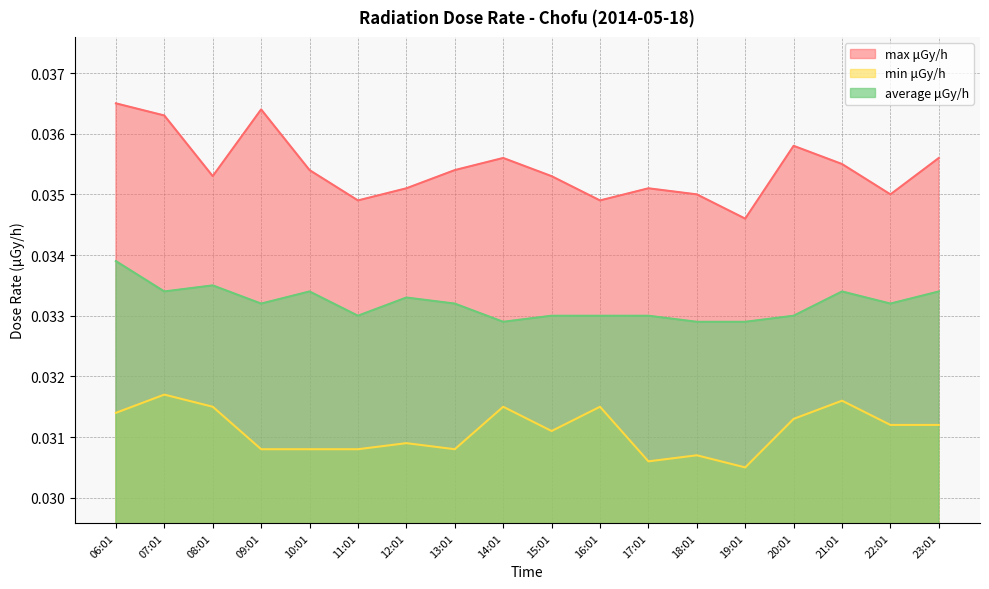

Between 21:01 and 07:01, which series saw the biggest shift?

max μGy/h